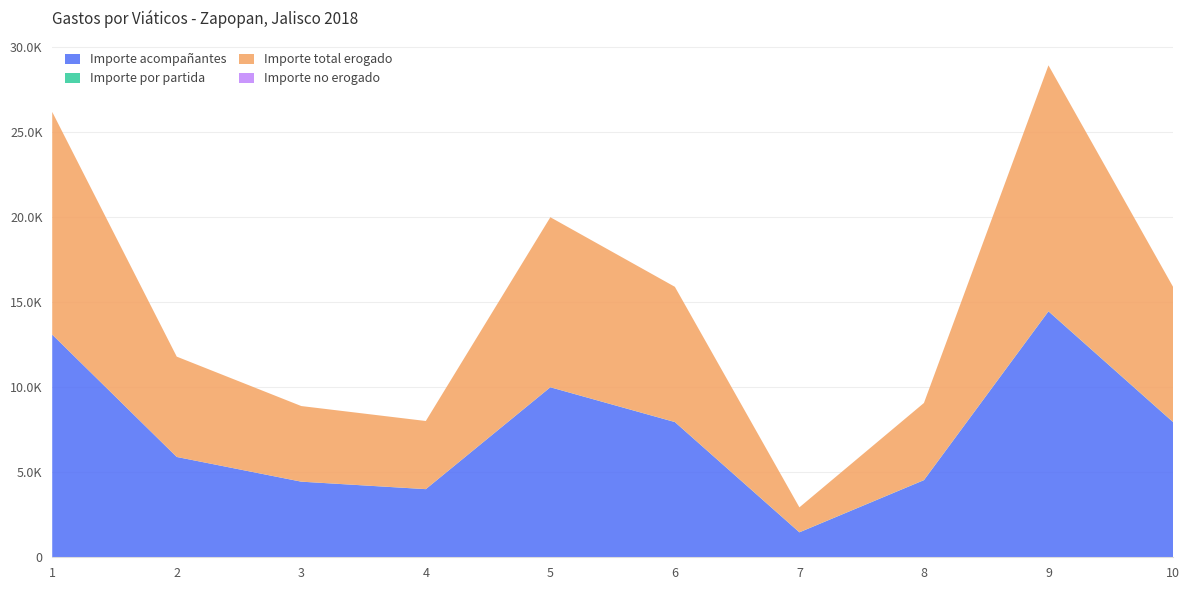

Reading right to left, transcribe all the data shown in this chart.

Importe acompañantes: 10=7953.0	9=14466.0	8=4535.0	7=1465.3	6=7953.0	5=10000.0	4=4006.8	3=4447.0	2=5901.0	1=13100.0
Importe por partida: 10=10.0	9=9.0	8=8.0	7=7.0	6=6.0	5=5.0	4=4.0	3=3.0	2=2.0	1=1.0
Importe total erogado: 10=7953.0	9=14466.0	8=4535.0	7=1465.3	6=7953.0	5=10000.0	4=4006.8	3=4447.0	2=5901.0	1=13100.0
Importe no erogado: 10=0.0	9=0.0	8=0.0	7=0.0	6=0.0	5=0.0	4=0.0	3=0.0	2=0.0	1=0.0